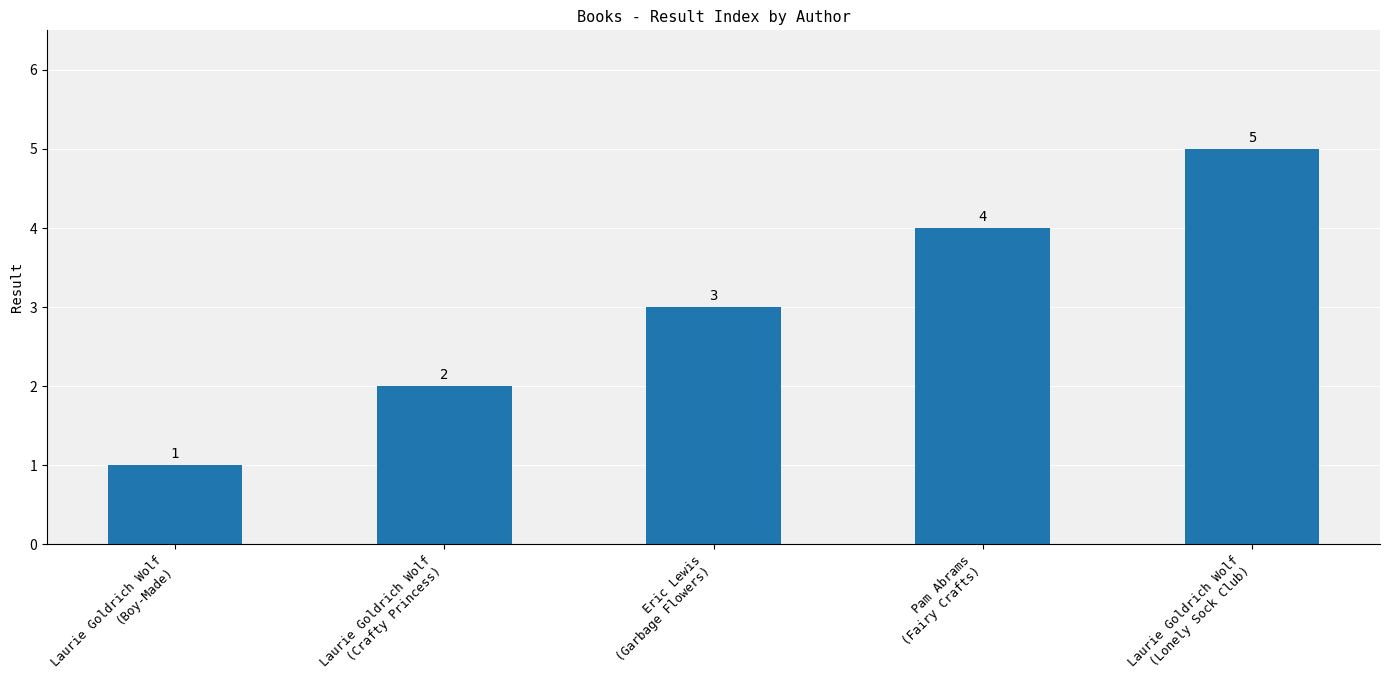

How many values are between 2 and 4?

3